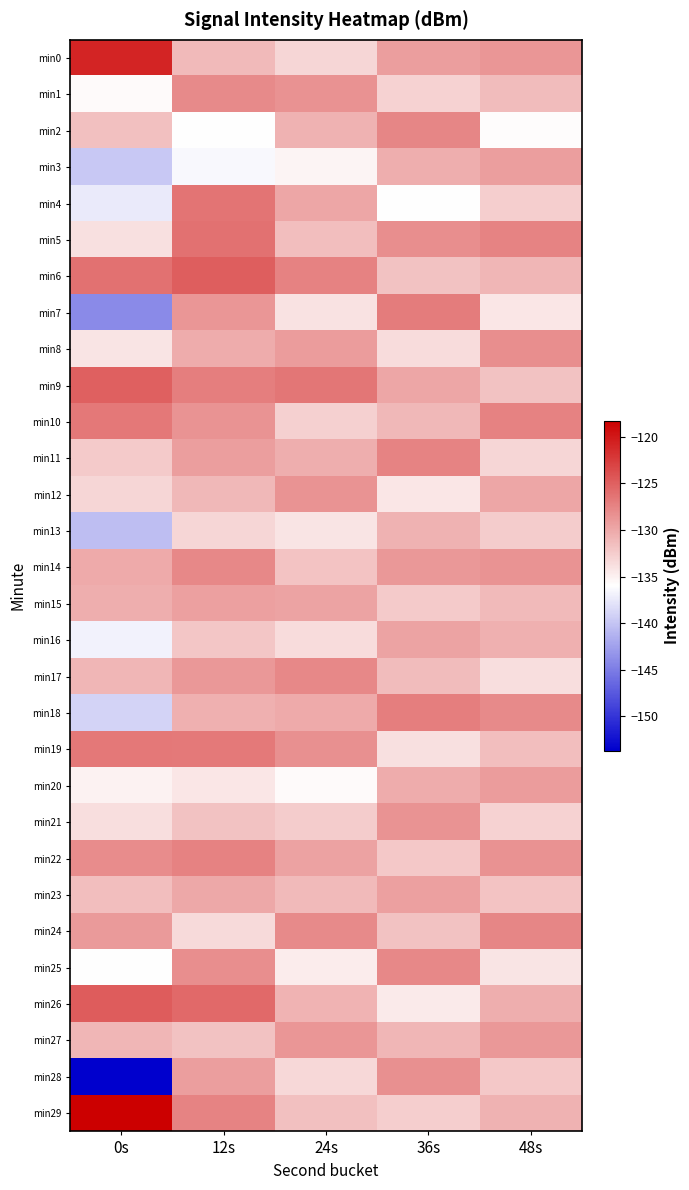

Rank the series by their maximum value, from highest to lowest.

min29, min0, min26, min6, min9, min5, min4, min19, min10, min7, min18, min22, min11, min2, min24, min25, min14, min17, min1, min8, min28, min21, min12, min27, min20, min3, min15, min23, min16, min13